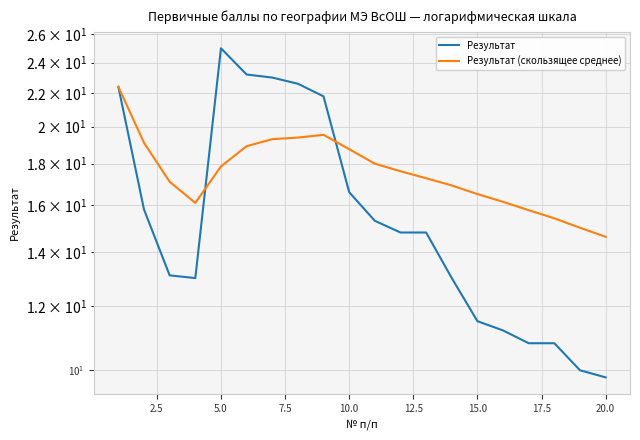

Does the chart display data point markers on the line(s)?

No